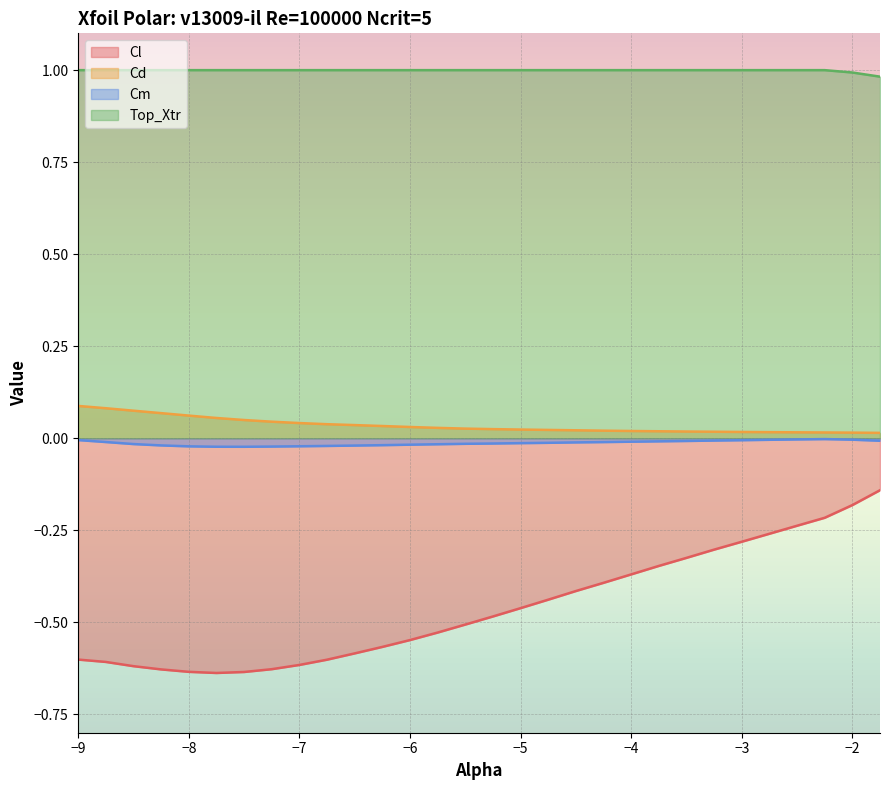

What are all the series names shown in the legend?

Cl, Cd, Cm, Top_Xtr